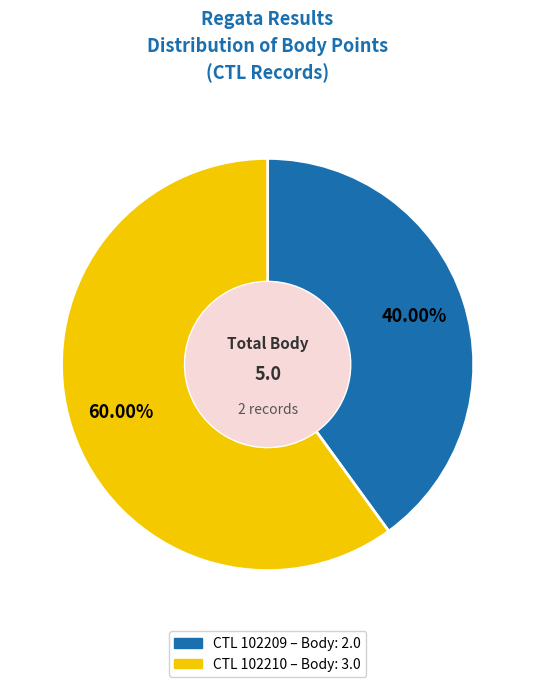

Is there a majority slice in this chart?

Yes